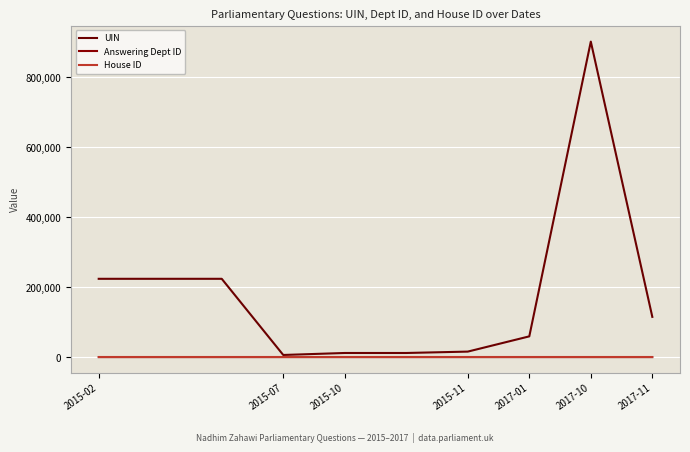

How many lines are shown in the chart?

3